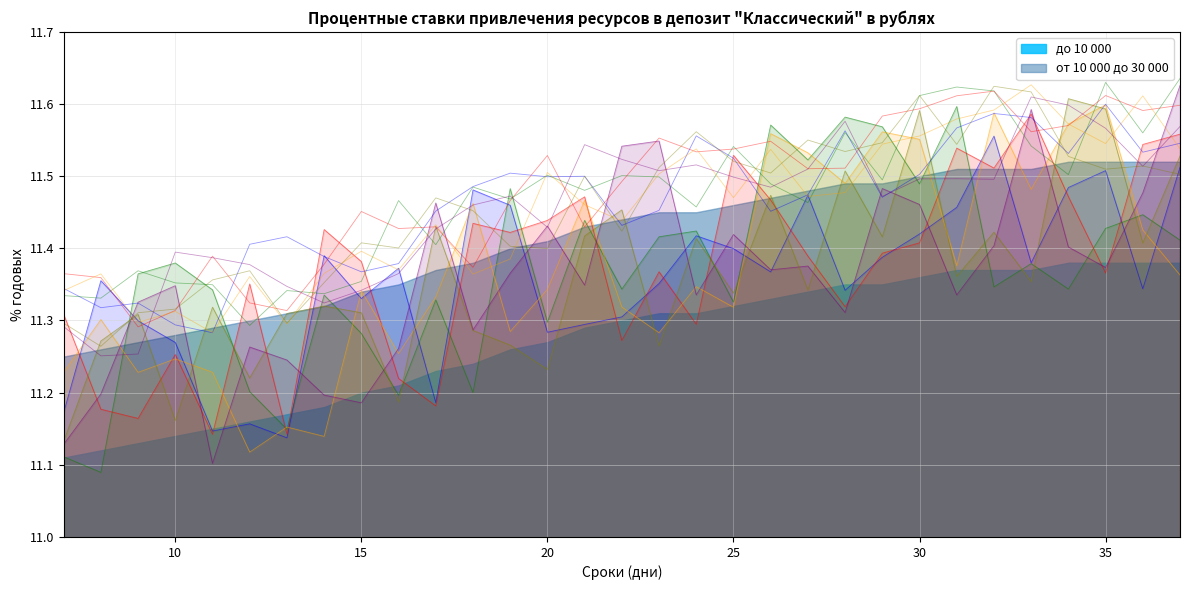

True or false: до 10 000 and от 10 000 до 30 000 intersect in this chart.

False